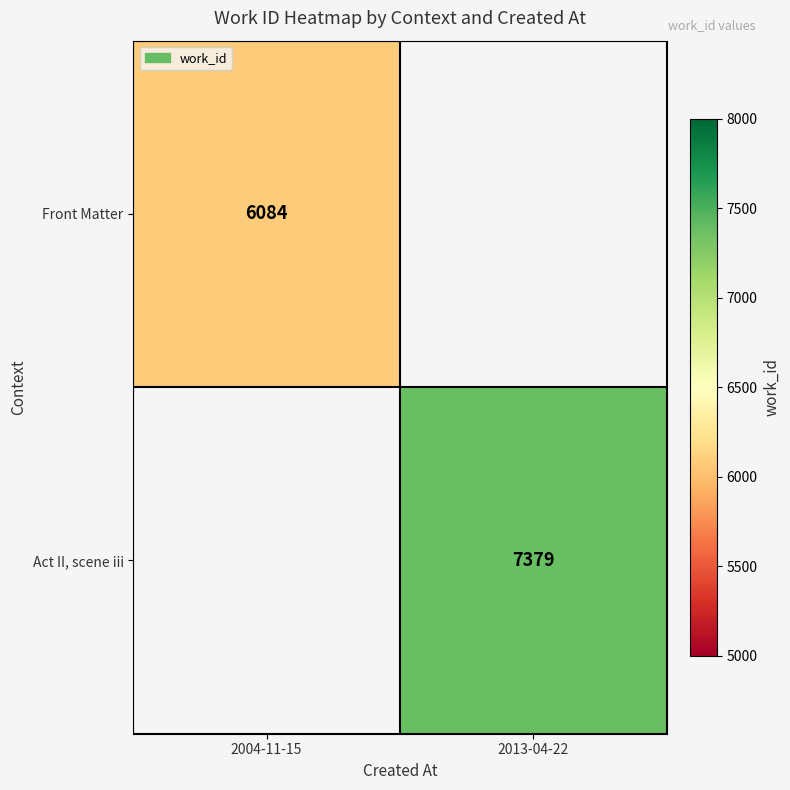

Is it true that Front Matter equals 10485 at 2004-11-15?

False